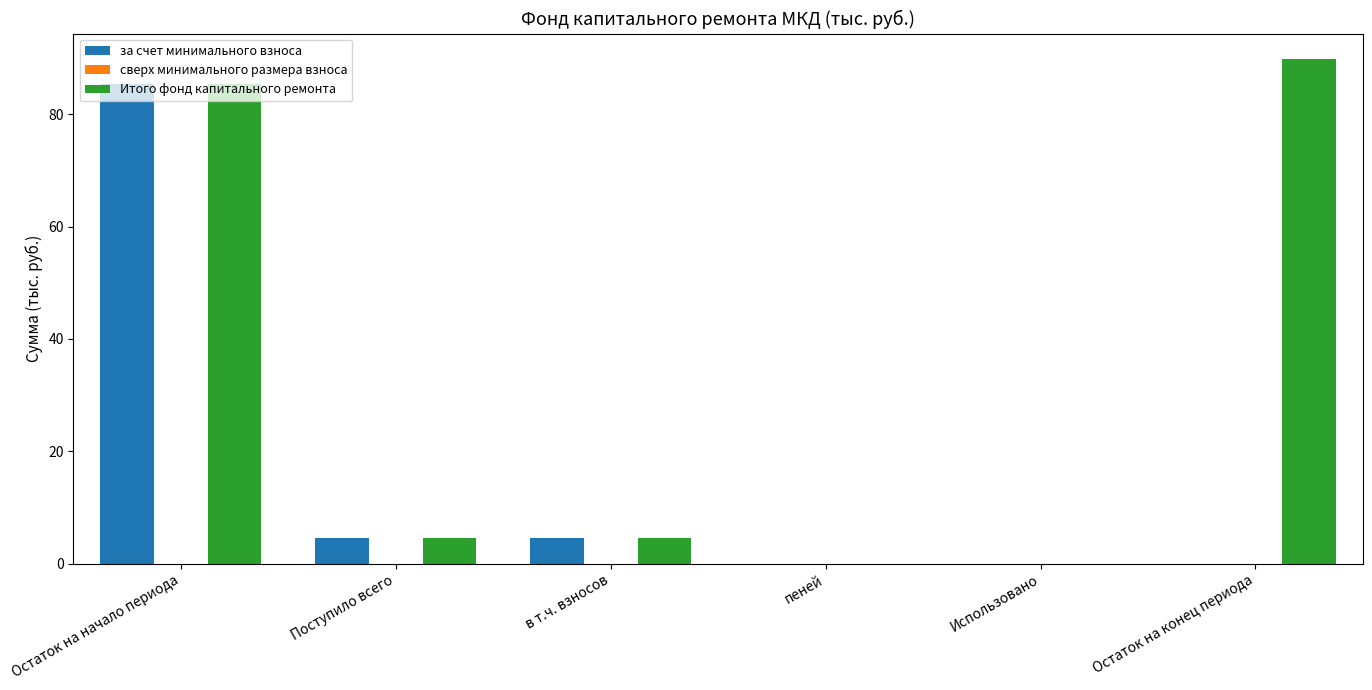

Which series has the largest range (max minus min)?

Итого фонд капитального ремонта